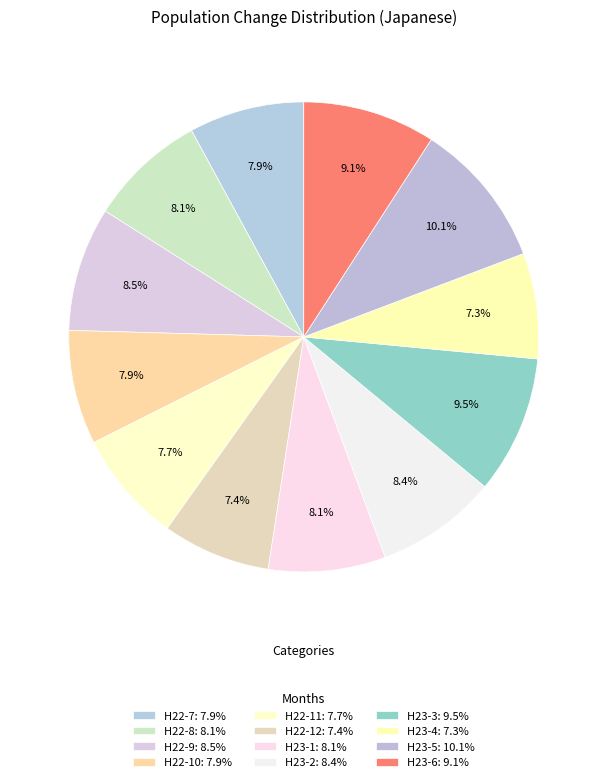

What is the total percentage of H23-2 and H22-9?

16.9%